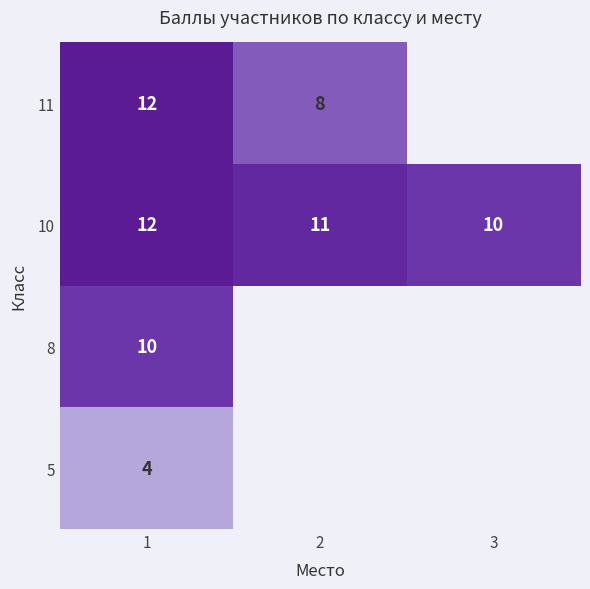

At which category does the chart reach its minimum across all series?

1